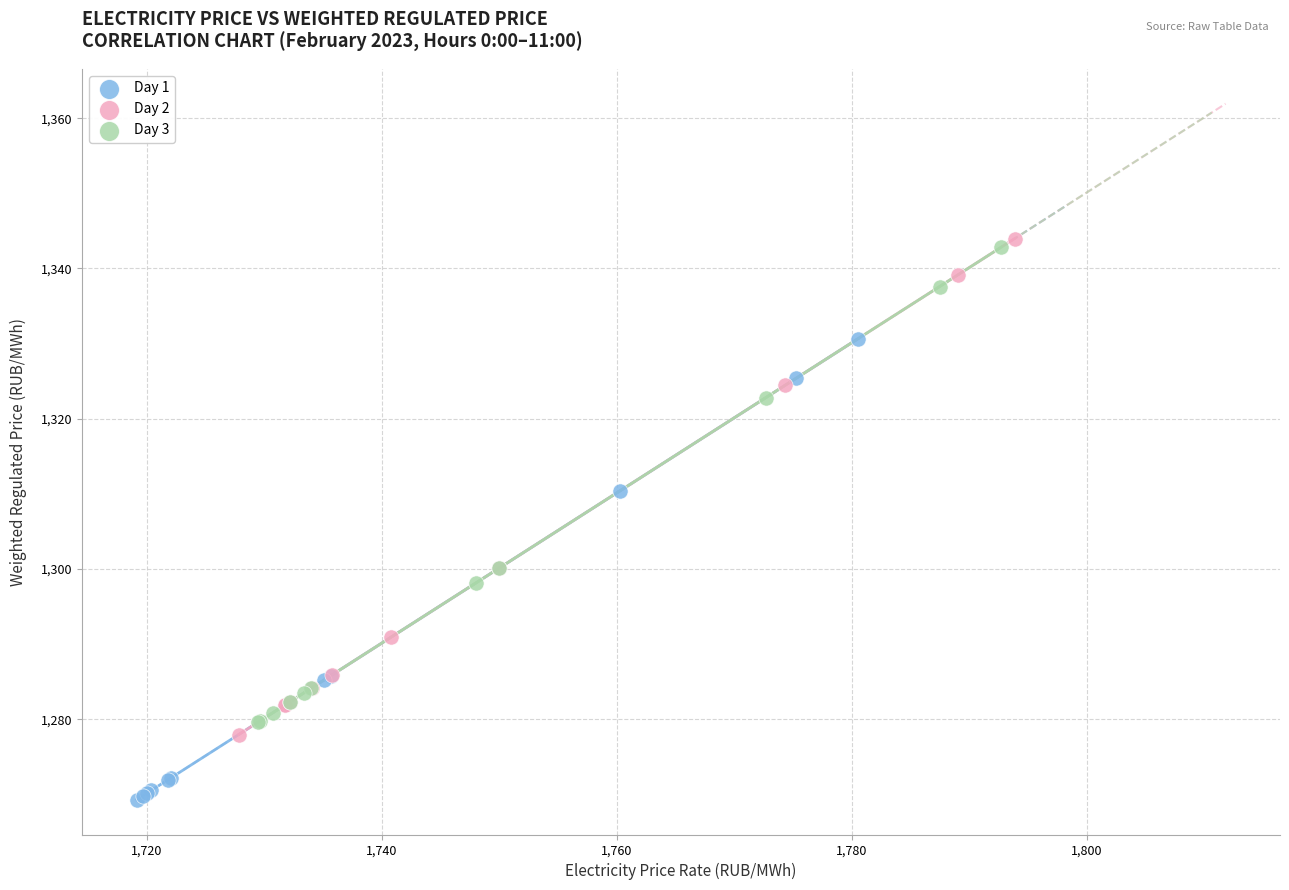

Which series contains the lowest Y value?

Day 1